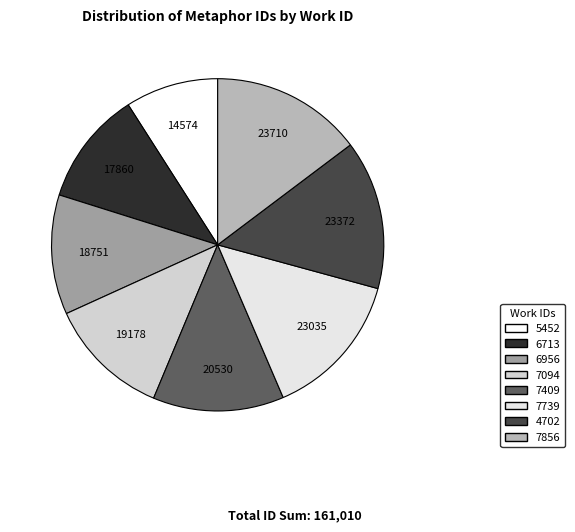

How many segments does this pie chart have?

8